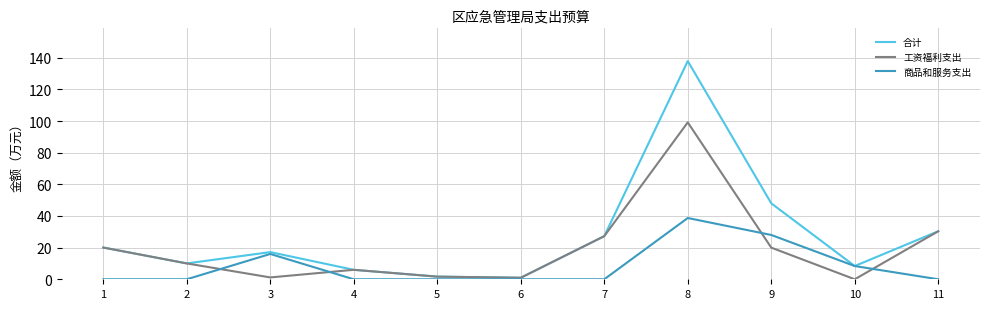

Rank the series by their average value, from lowest to highest.

商品和服务支出, 工资福利支出, 合计